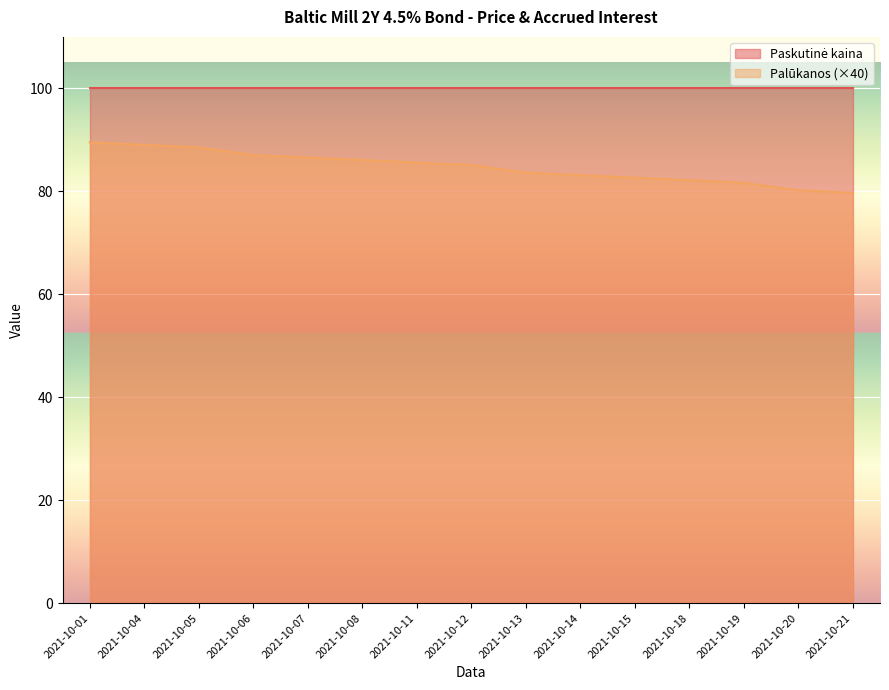

How many distinct data groups are displayed?

2